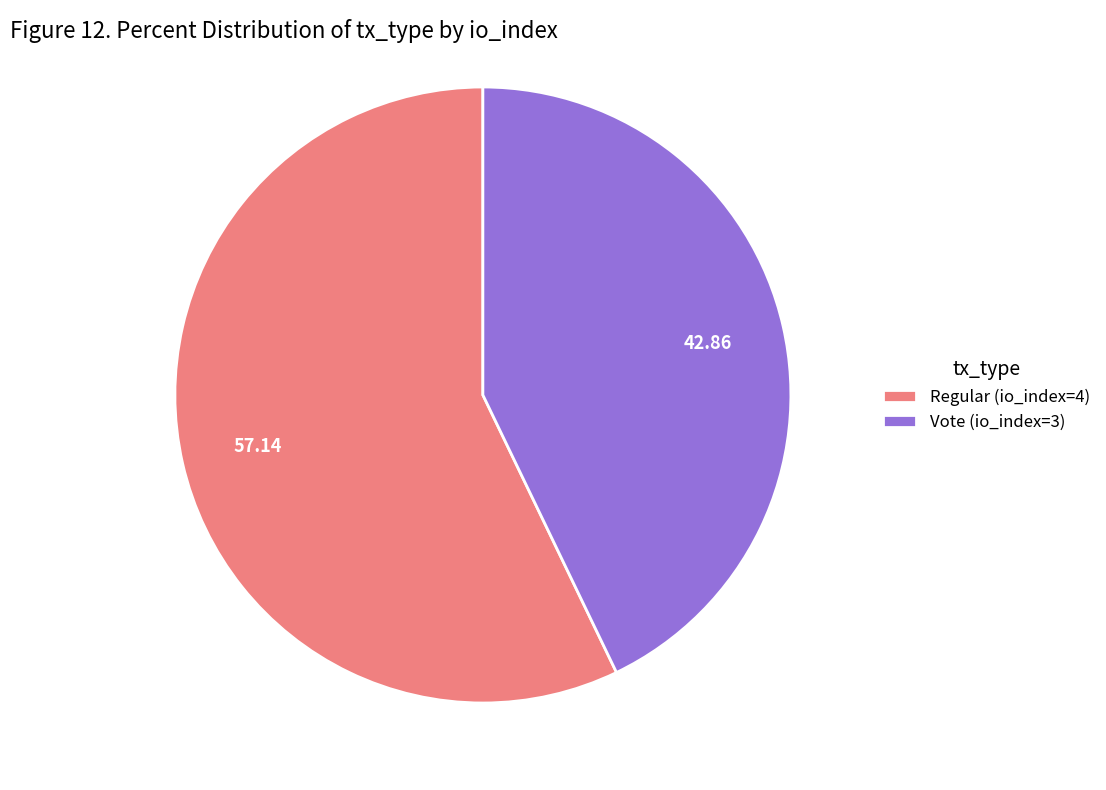

Between Vote (io_index=3) and Regular (io_index=4), which is larger?

Regular (io_index=4)